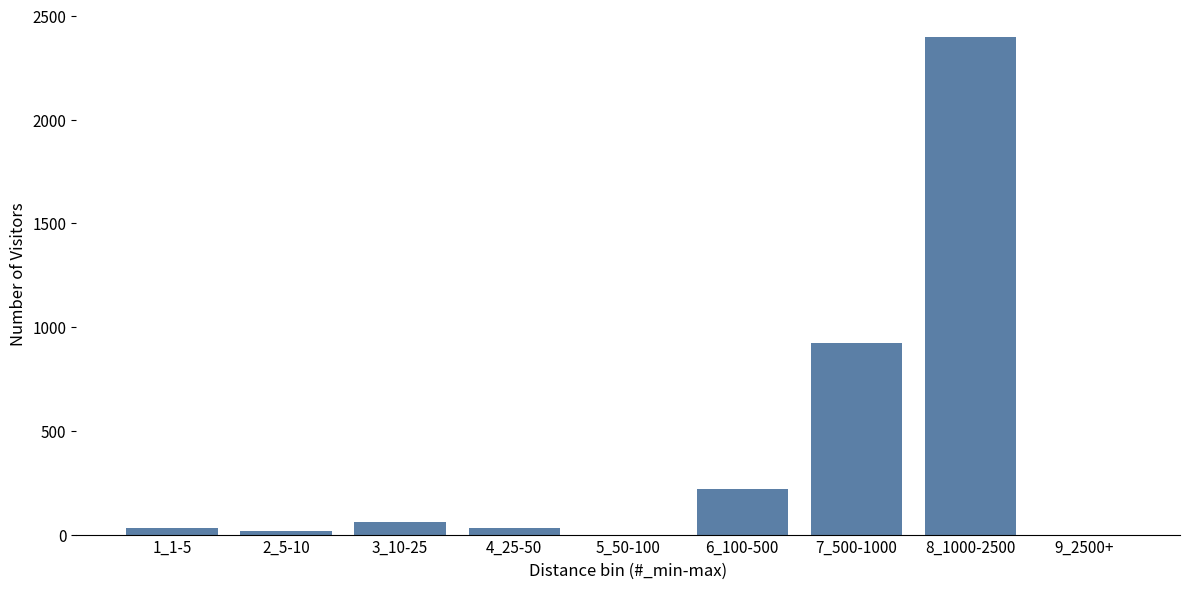

Reading left to right, transcribe all the data shown in this chart.

1_1-5=33	2_5-10=15	3_10-25=60	4_25-50=33	5_50-100=0	6_100-500=220	7_500-1000=925	8_1000-2500=2396	9_2500+=0